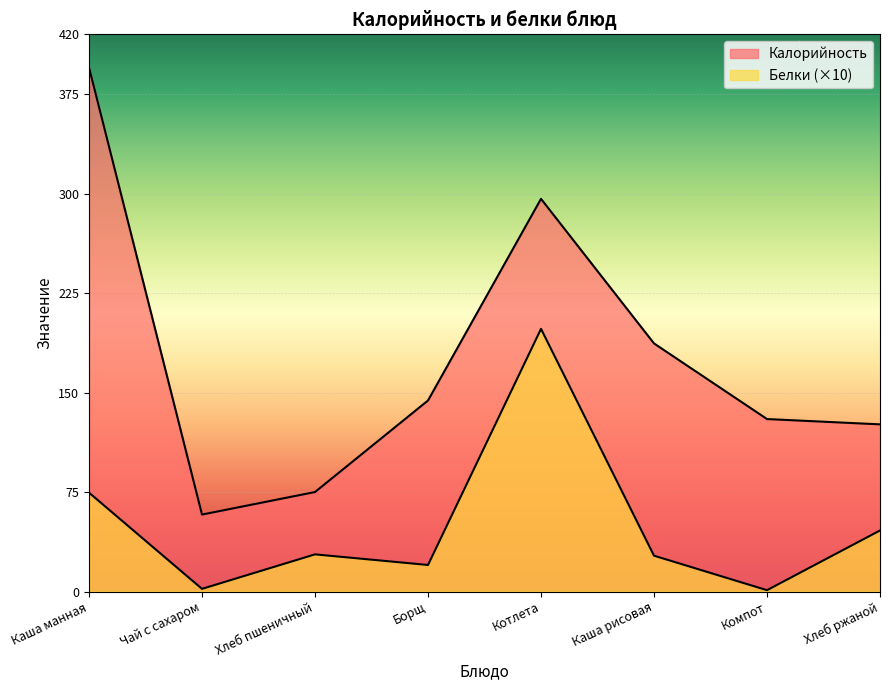

At which category does Калорийность reach its first local peak?

Котлета